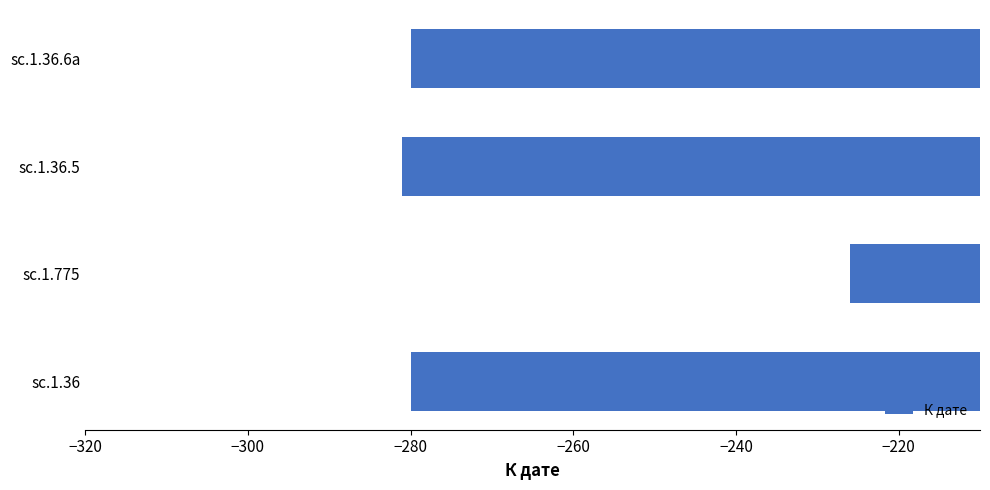

What is the difference between the maximum and minimum values?

55